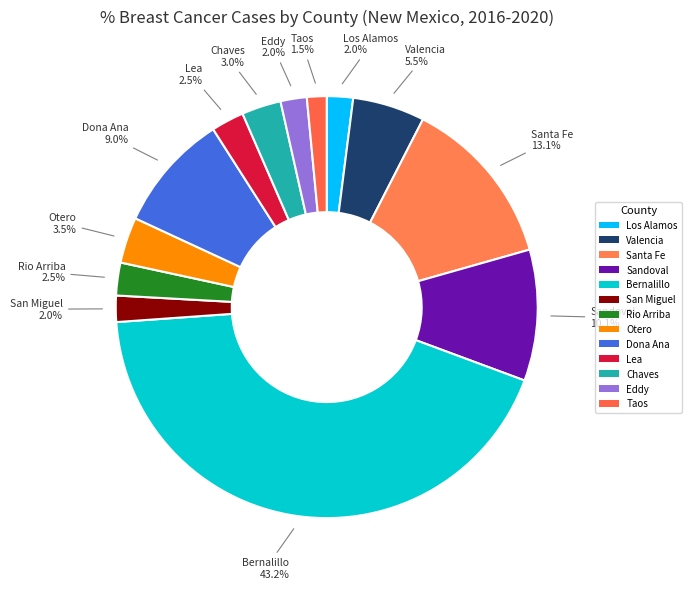

Which category has the smallest portion of the pie?

Taos